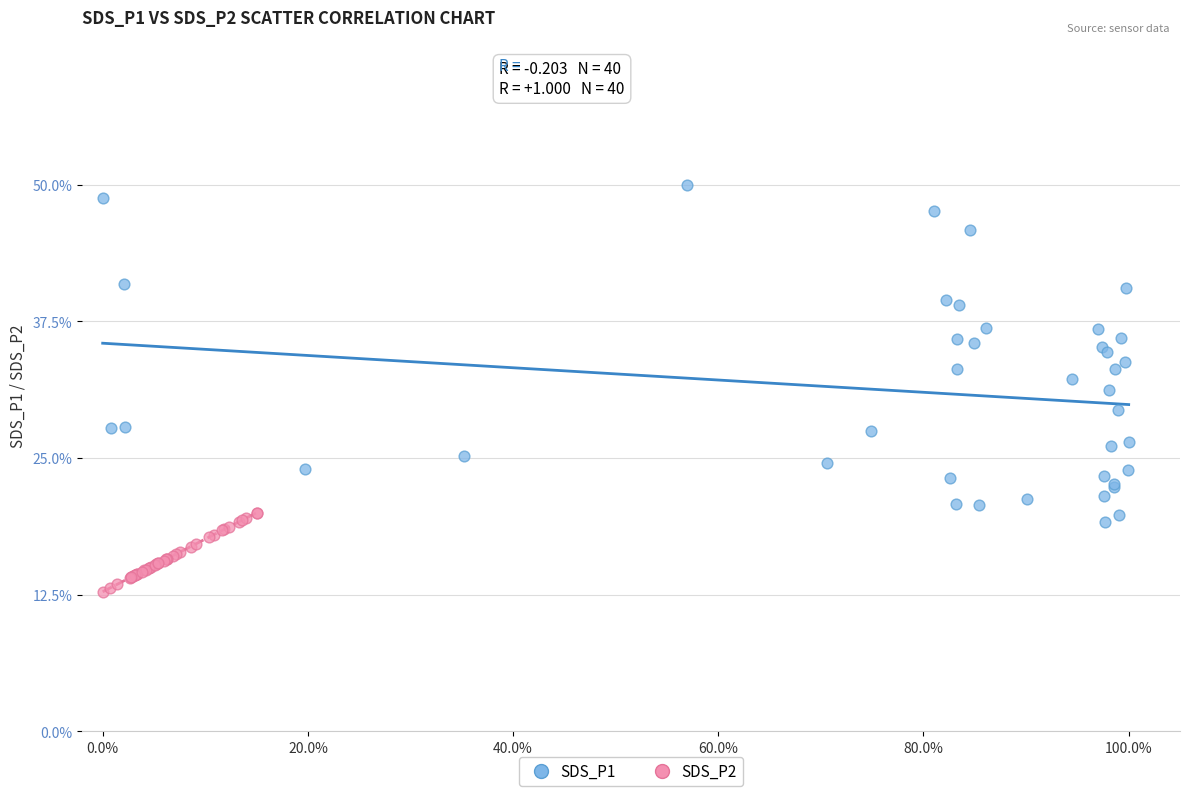

Which series has the widest spread of Y values?

SDS_P1